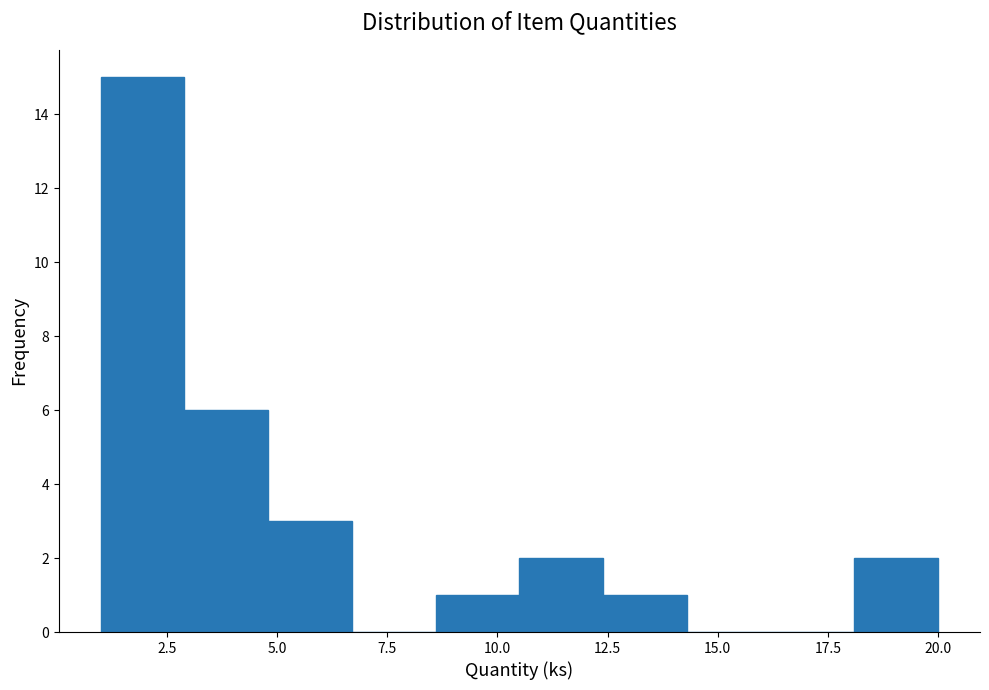

Around what value on the x-axis is the tallest bar? Give the approximate position of its centre, as read against the axis.

2.0